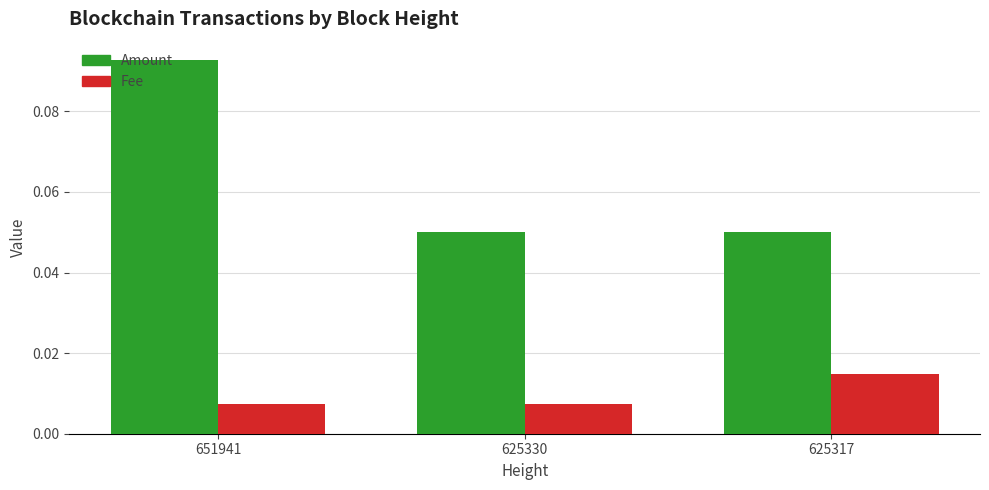

Count the Fee values in the range 0 to 1.

3